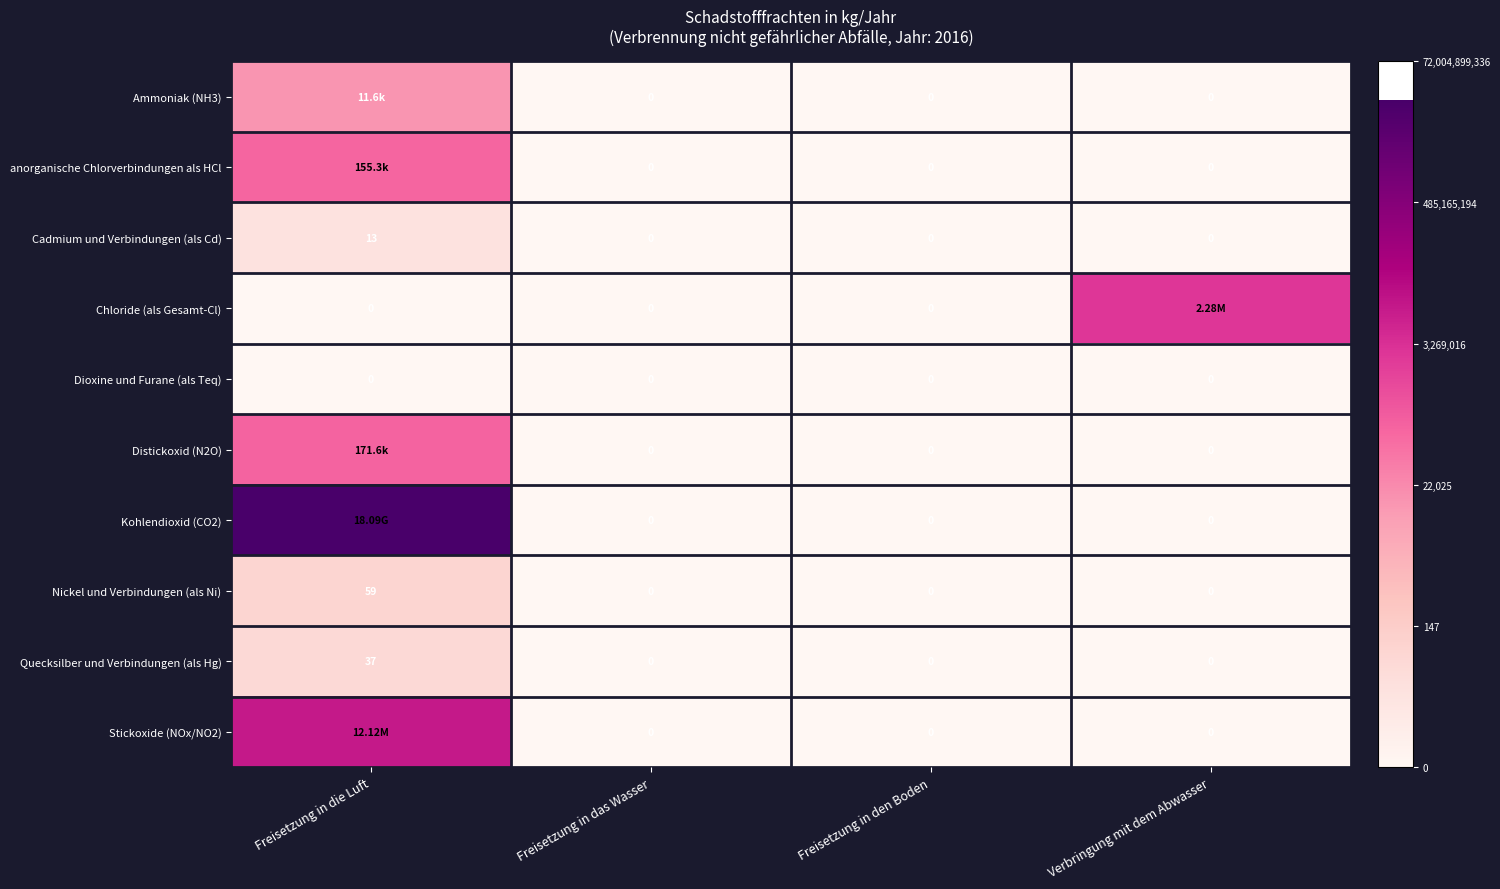

Is it true that Ammoniak (NH3) equals 6.0 at Freisetzung in den Boden?

False